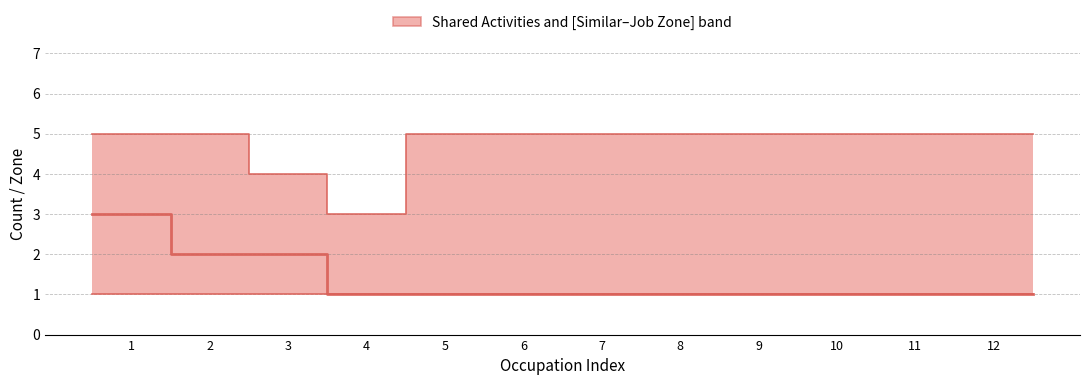

The chart shows a value of 1 at 10. True or false?

True